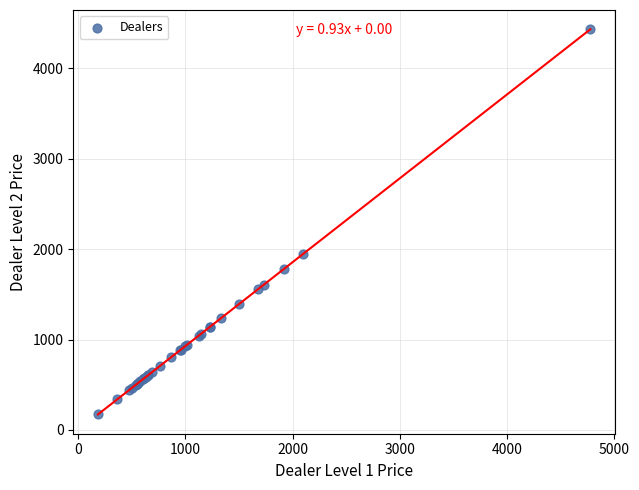

What Y value in the scatter plot is closest to 2302?

1947.4